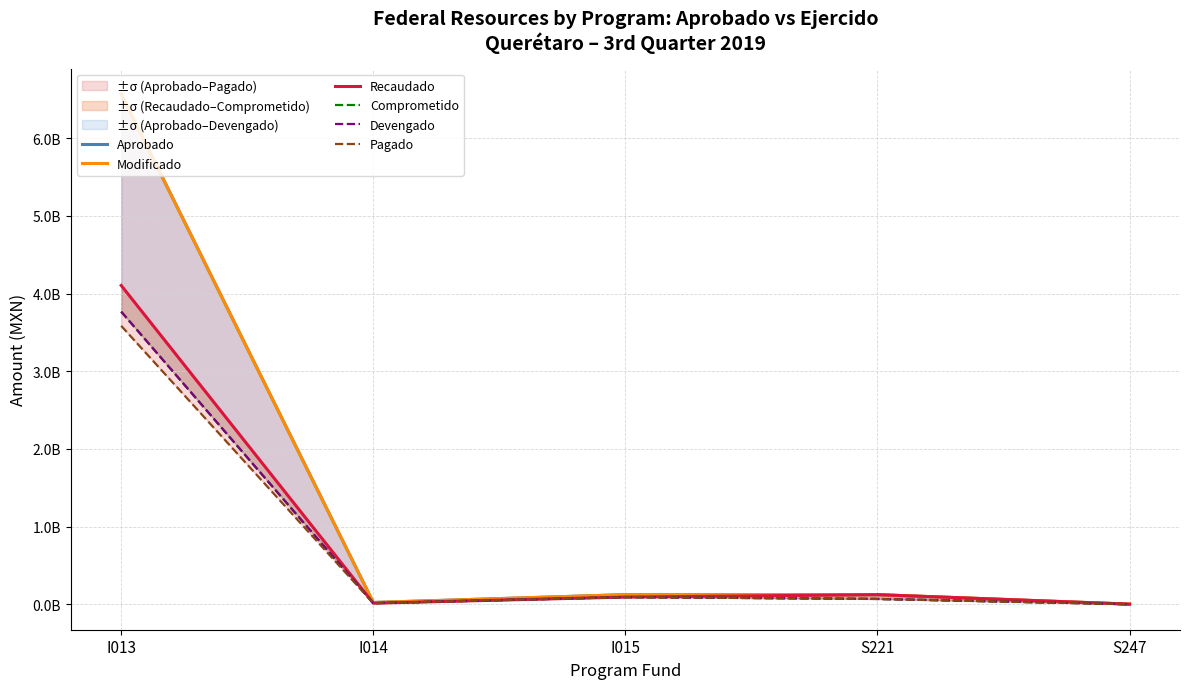

Count the number of data series in this chart.

6